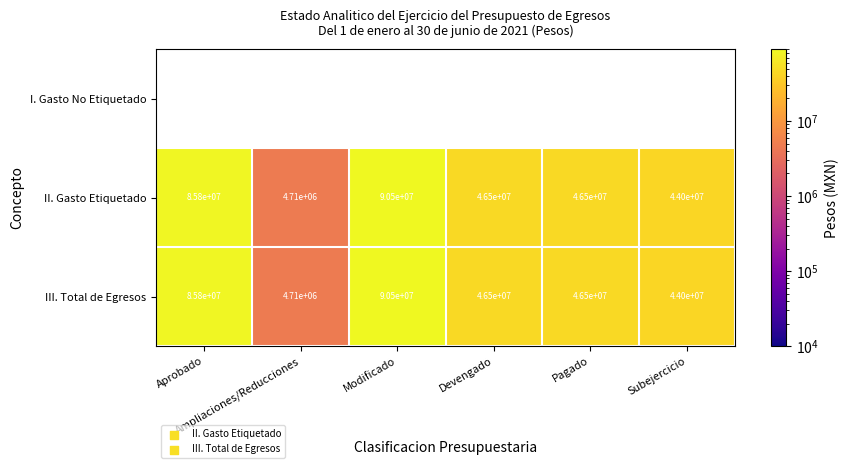

The III. Total de Egresos series shows 25091437.6 at Aprobado. True or false?

False